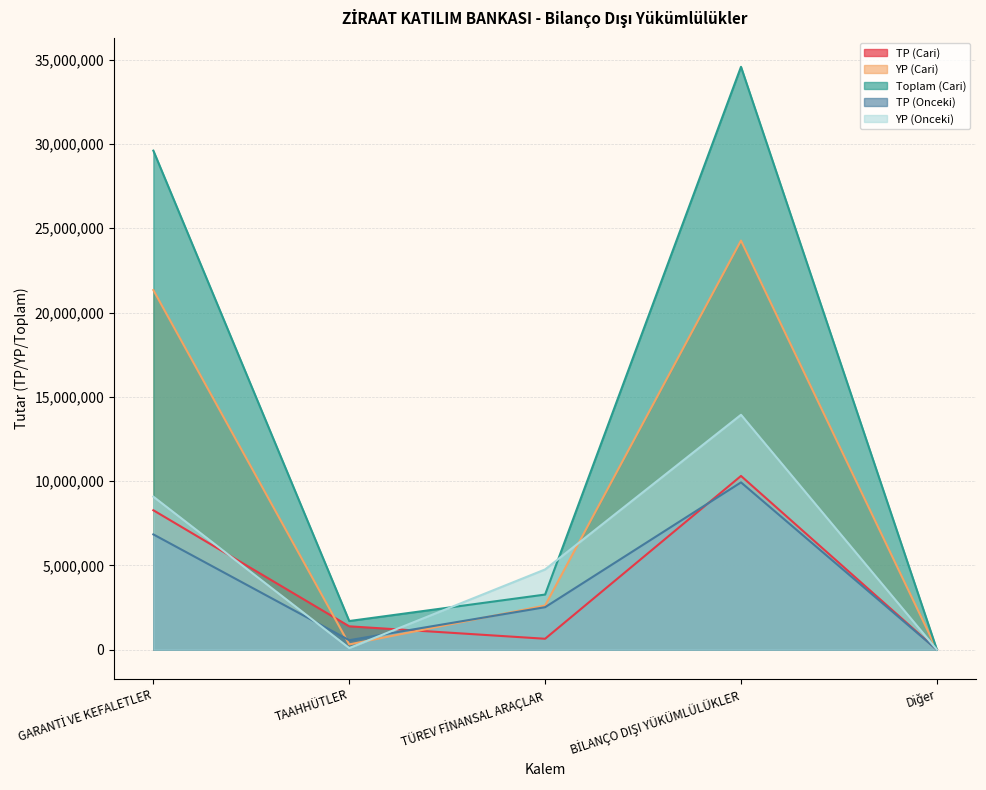

Rank the series by their maximum value, from highest to lowest.

Toplam (Cari), YP (Cari), YP (Onceki), TP (Cari), TP (Onceki)